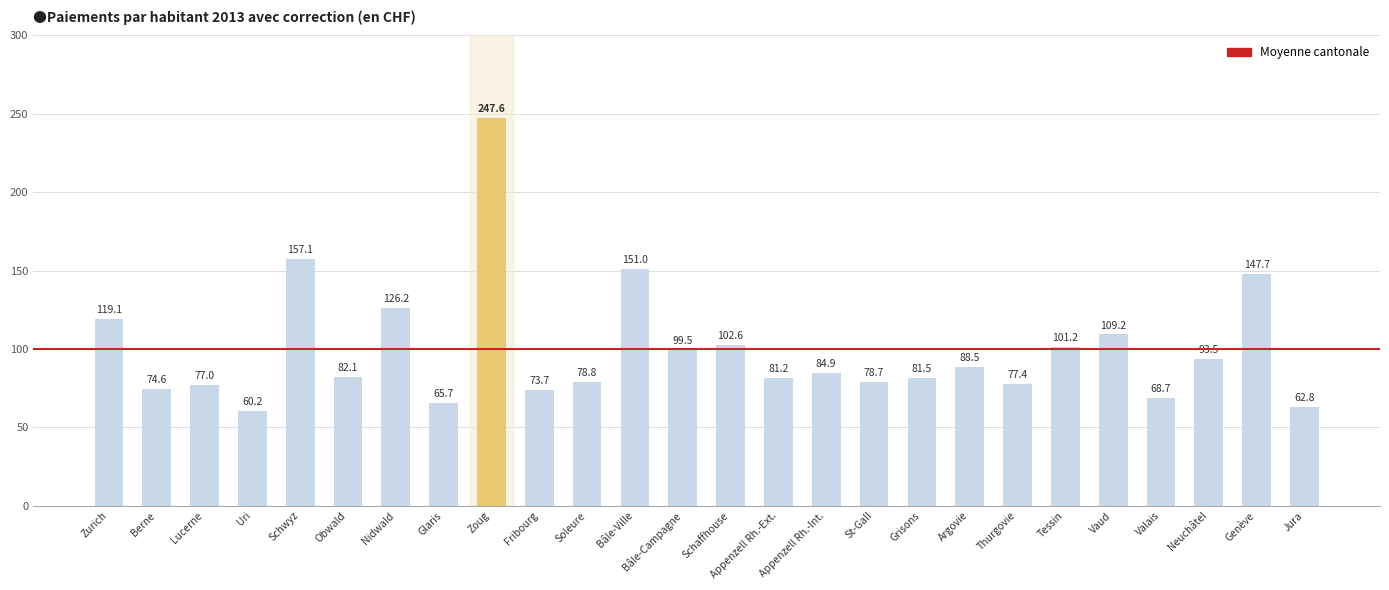

What position from the right is Appenzell Rh.-Int.?

11